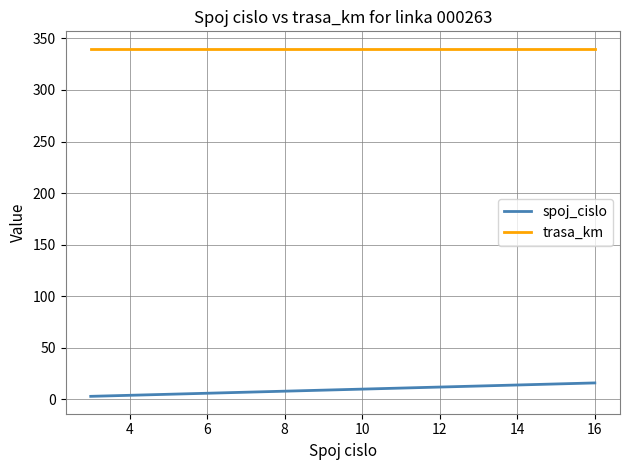

What are all the series names shown in the legend?

spoj_cislo, trasa_km